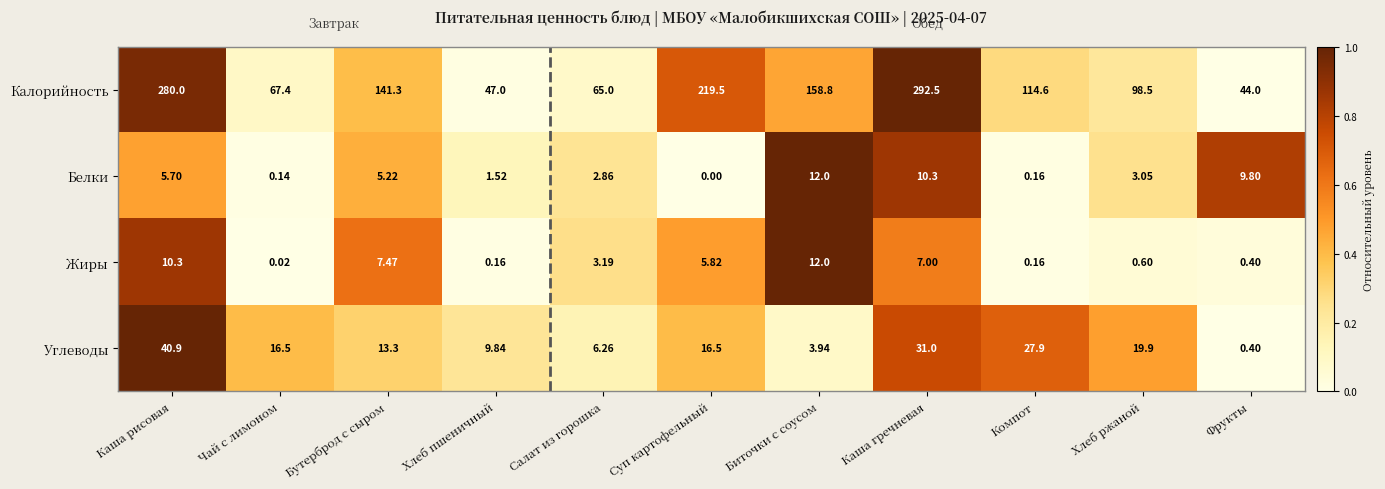

List the labels in order of Калорийность value, largest first.

Каша гречневая, Каша рисовая, Суп картофельный, Биточки с соусом, Бутерброд с сыром, Компот, Хлеб ржаной, Чай с лимоном, Салат из горошка, Хлеб пшеничный, Фрукты